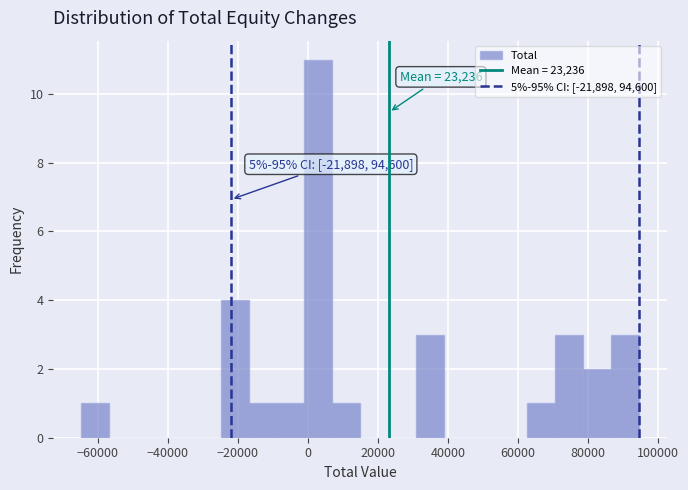

Around what value on the x-axis is the tallest bar? Give the approximate position of its centre, as read against the axis.

4000